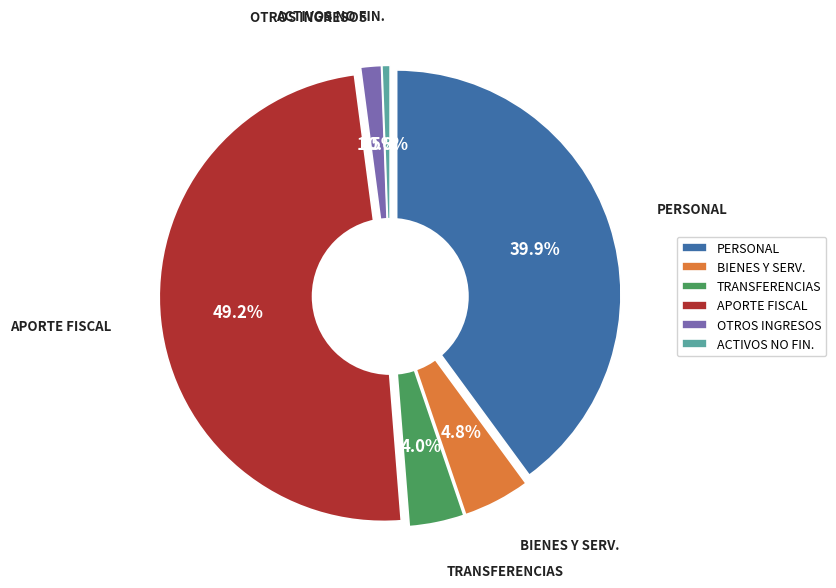

Between OTROS INGRESOS CORRIENTES and ADQUISICIÓN DE ACTIVOS NO FINANCIEROS, which is larger?

OTROS INGRESOS CORRIENTES